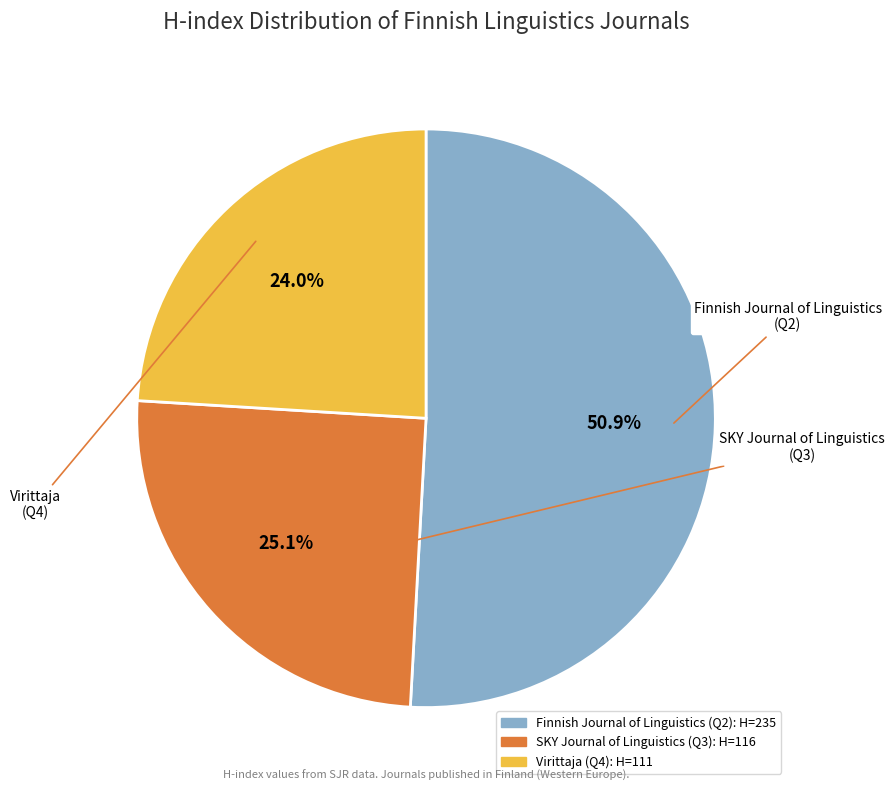

Which slice is the smallest?

Virittaja